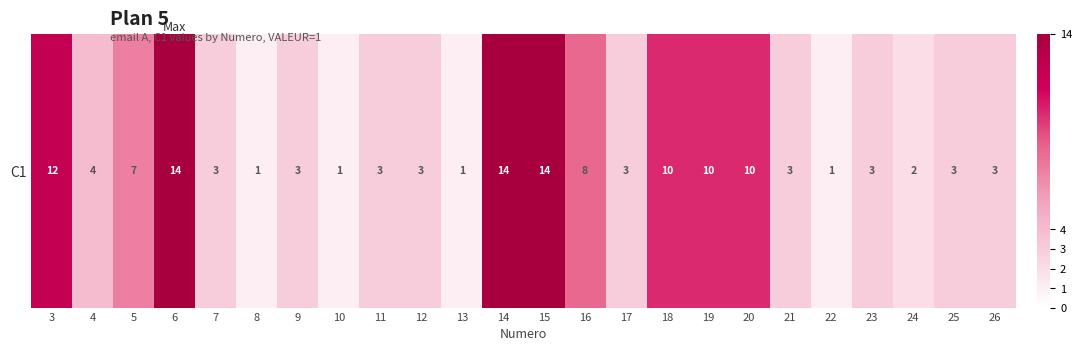

True or false: the data shows 20 at 14.

False